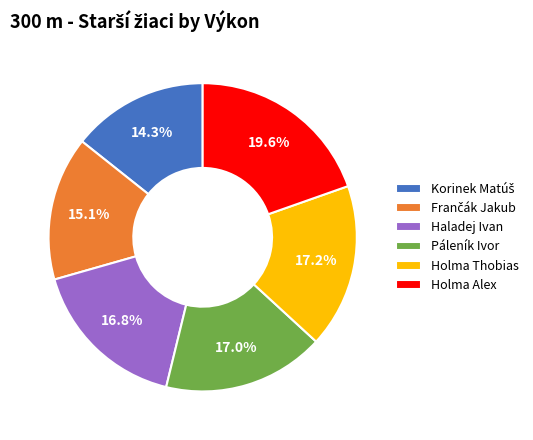

What is the ratio of the value at Holma Thobias to the value at Páleník Ivor?

1.0